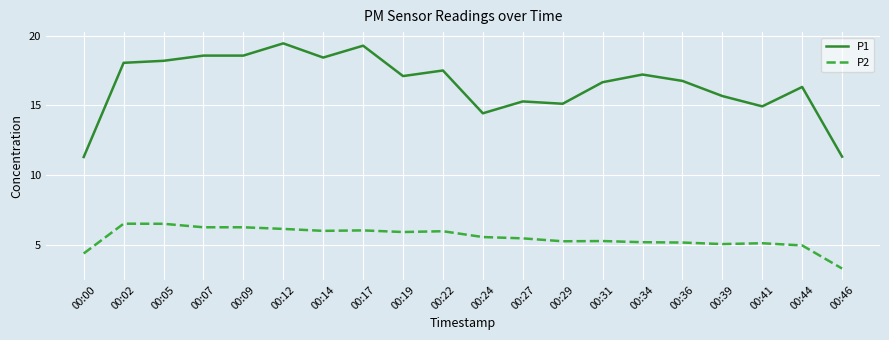

True or false: P2 and P1 cross at least once.

False